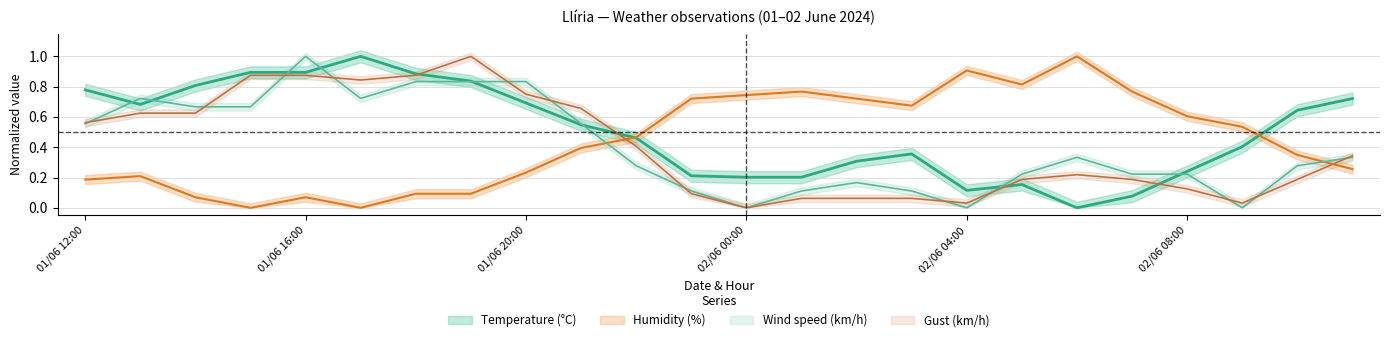

What is the average value of the Humidity series?

0.4